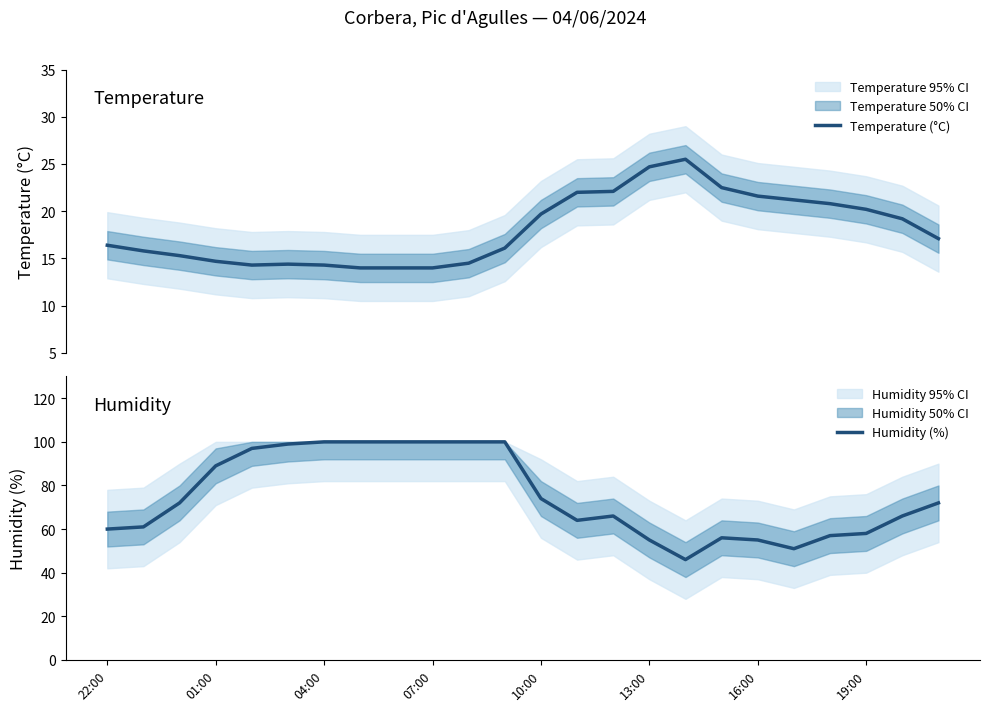

The value of Humidity (%) at 16:00 is 55. True or false?

True